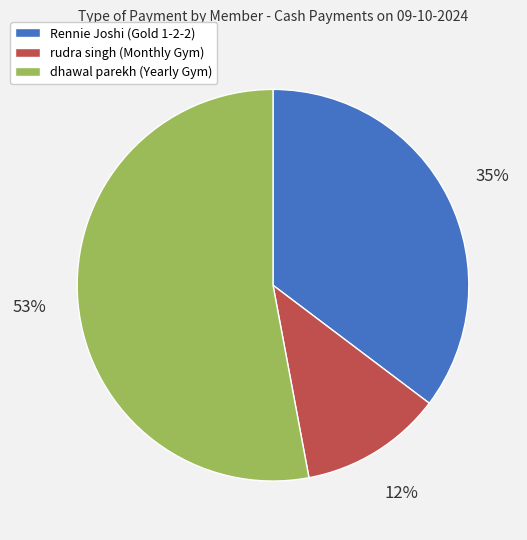

Is it true that dhawal parekh (Yearly Gym) is 53% of the pie?

True